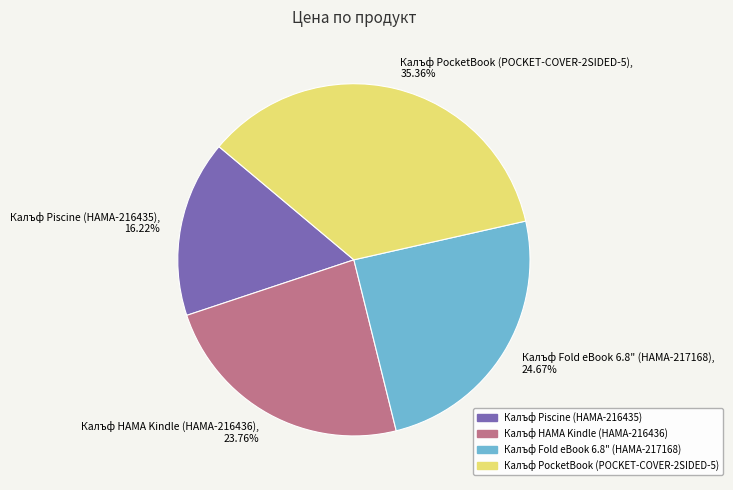

Count the number of slices in the pie.

4